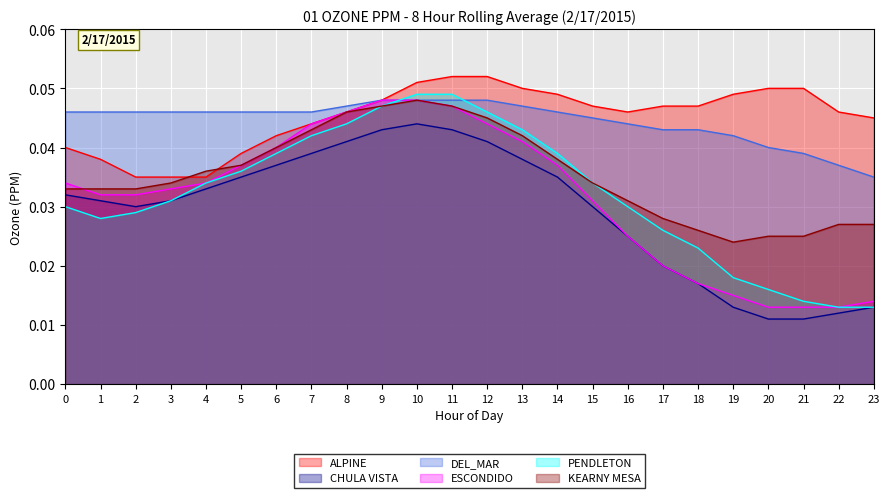

In CHULA VISTA, how many points are higher than both neighbors (excluding endpoints)?

1